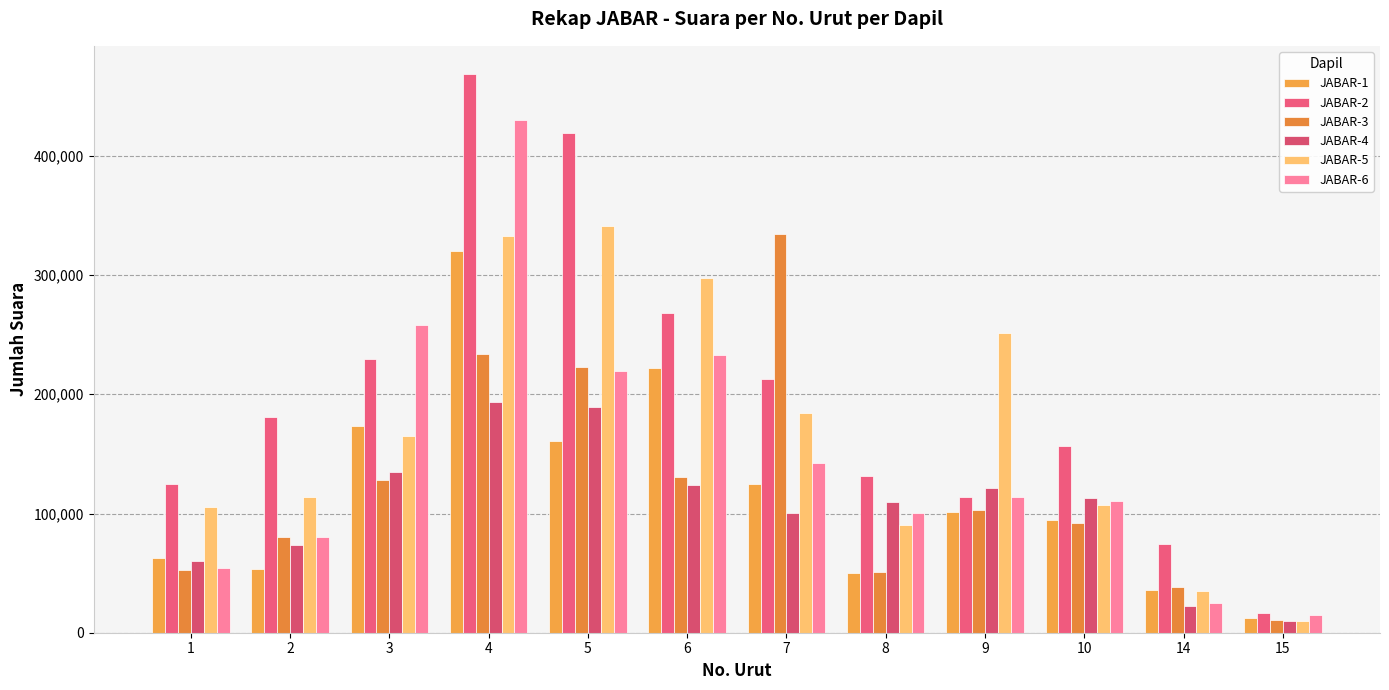

What is the sum of the JABAR-6 values at 9 and 7?

256463